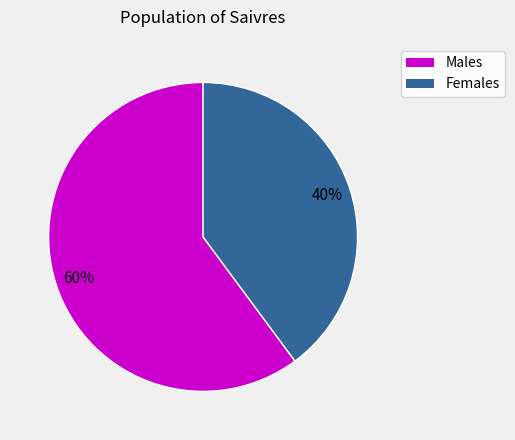

Is there any slice that represents more than half of the pie?

Yes